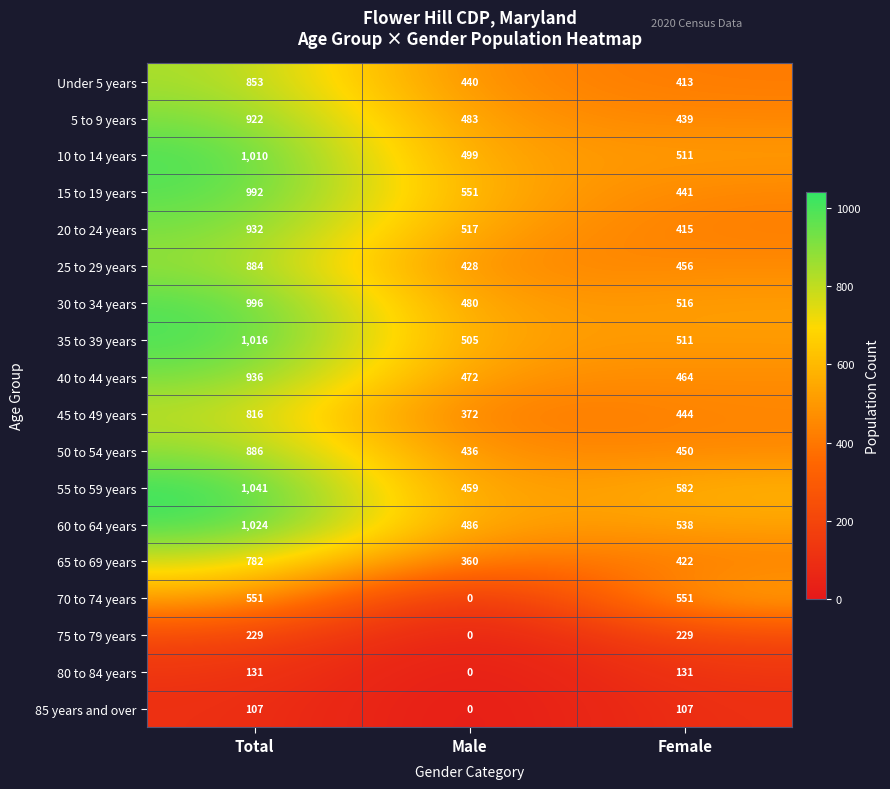

At which label does 65 to 69 years reach its minimum?

Male